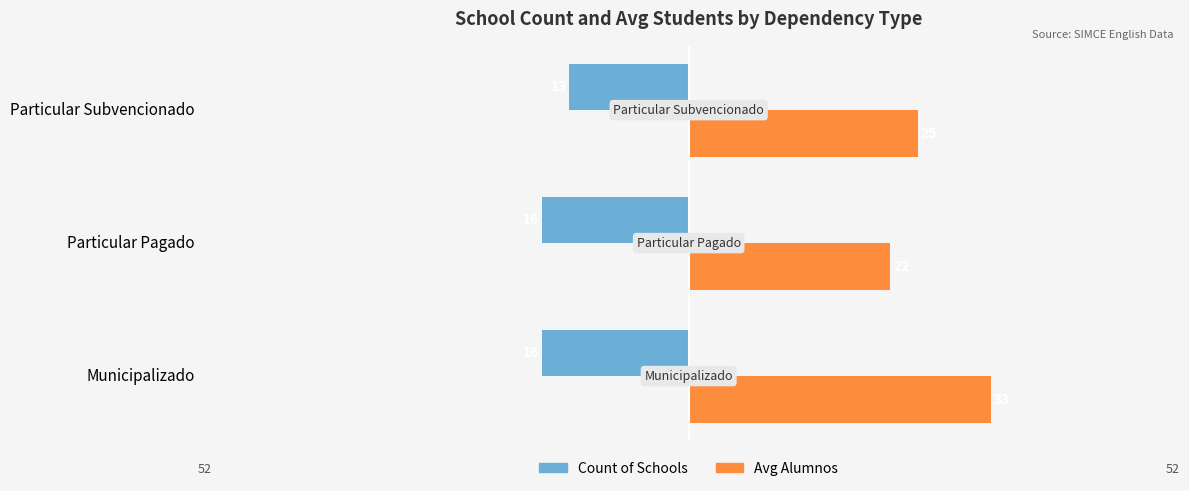

What are all the series names shown in the legend?

Count of Schools, Avg Alumnos